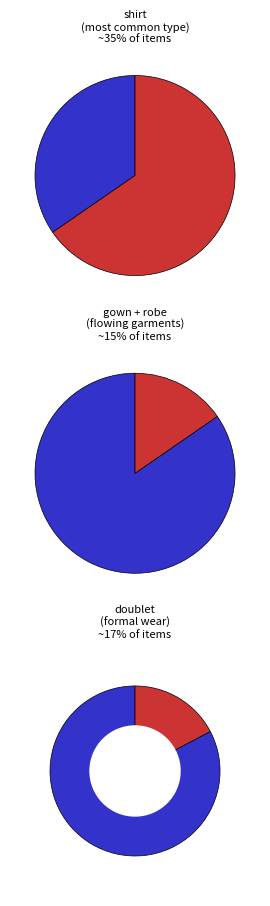

Between robes and robe, which is larger?

robe